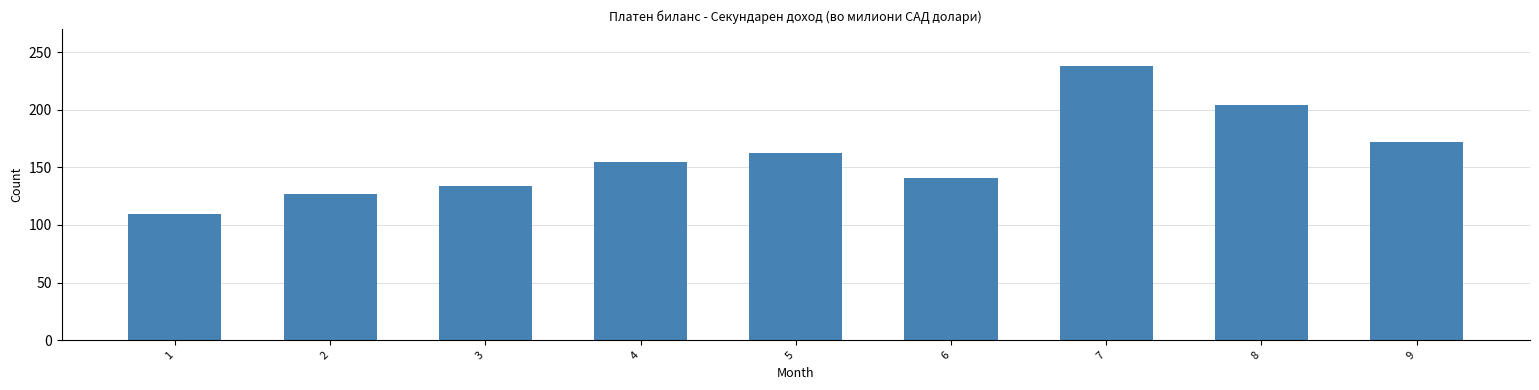

Is it true that the value at 7 is 237.9?

True